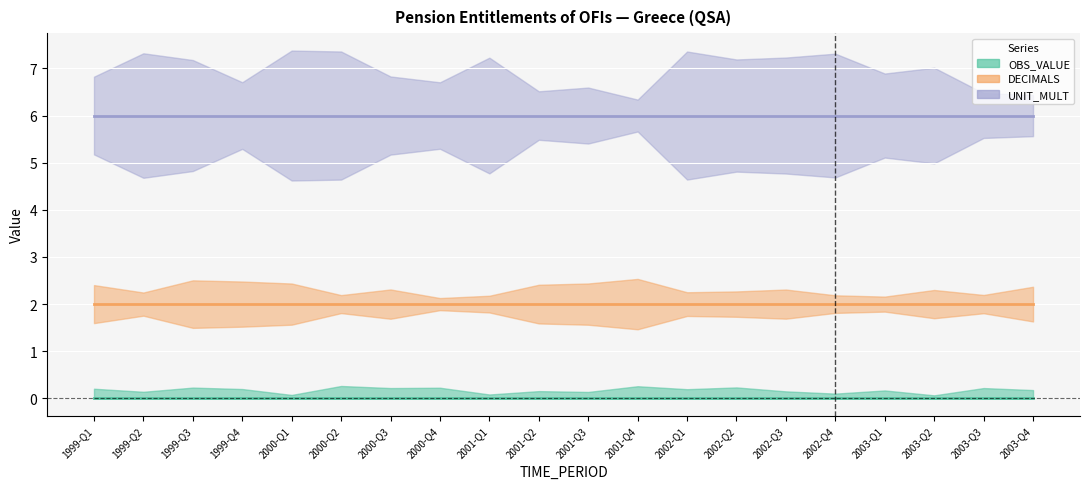

At which category does the chart reach its peak across all series?

1999-Q1